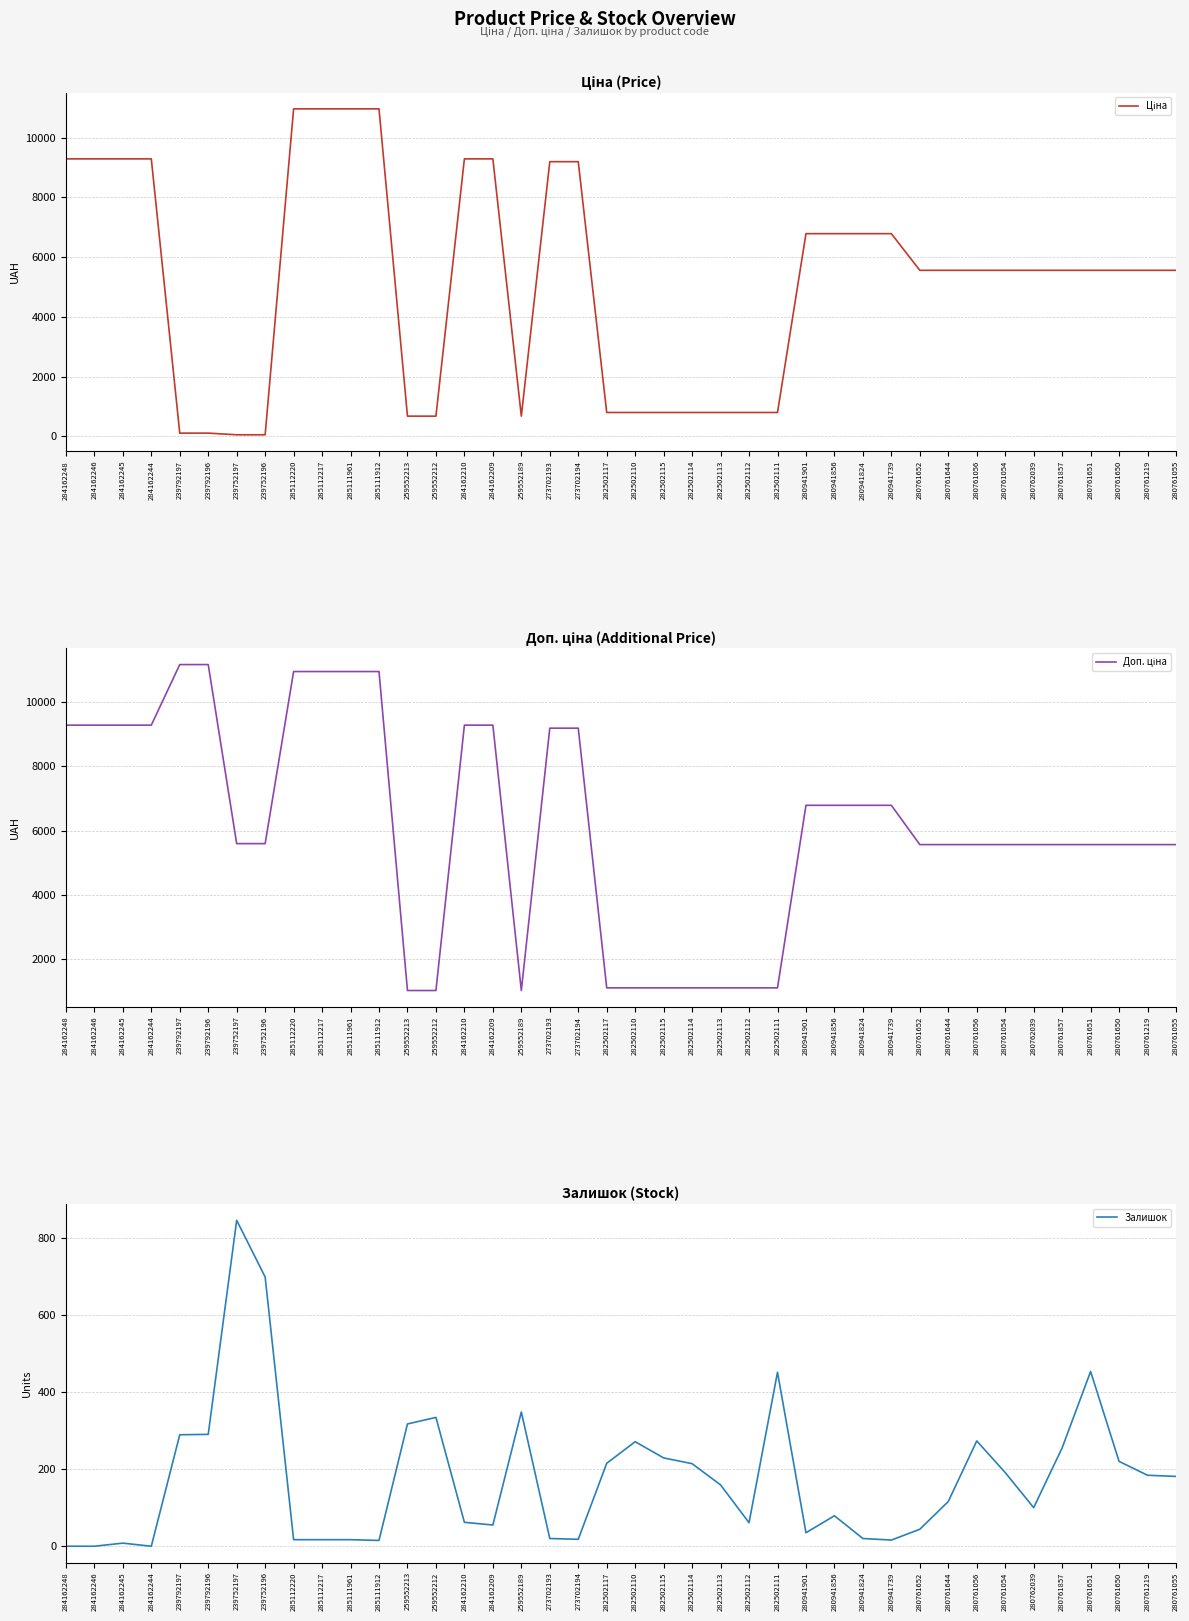

Which category has the highest value across all series?

239792197